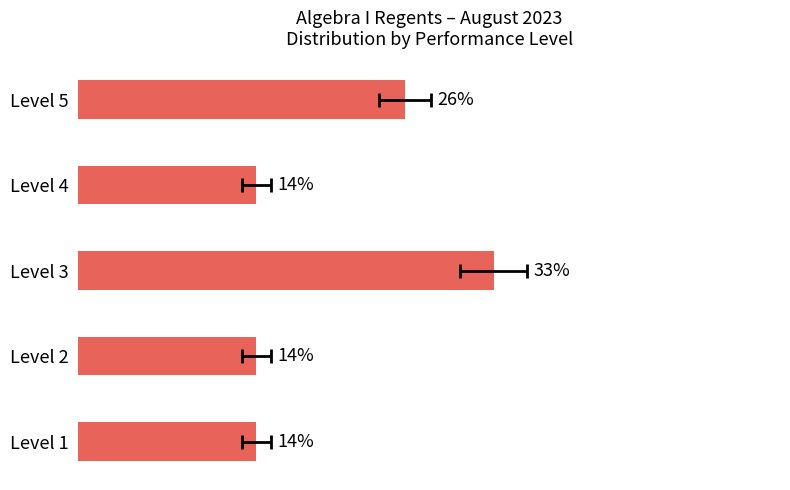

Is it true that the value at Level 2 is 14.0?

True